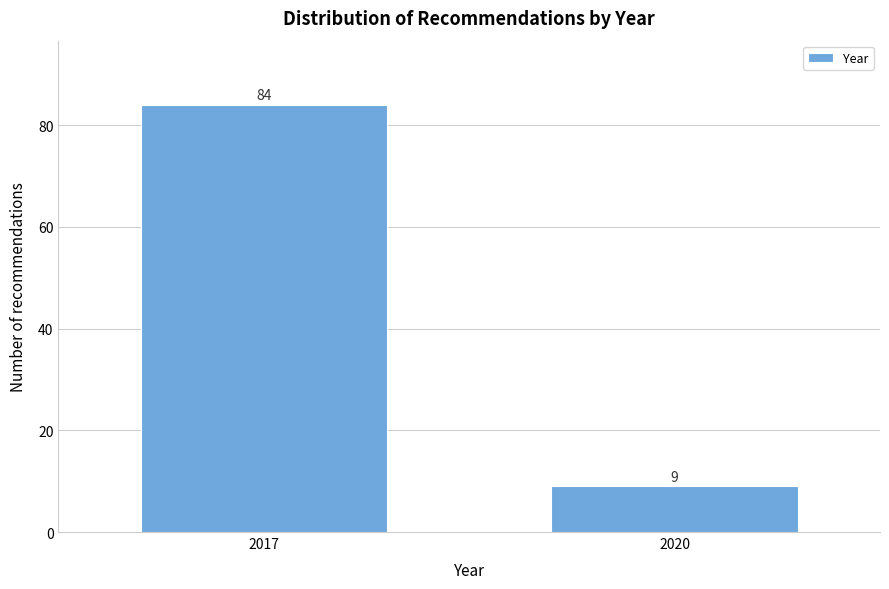

Reading right to left, transcribe all the data shown in this chart.

2020=9	2017=84